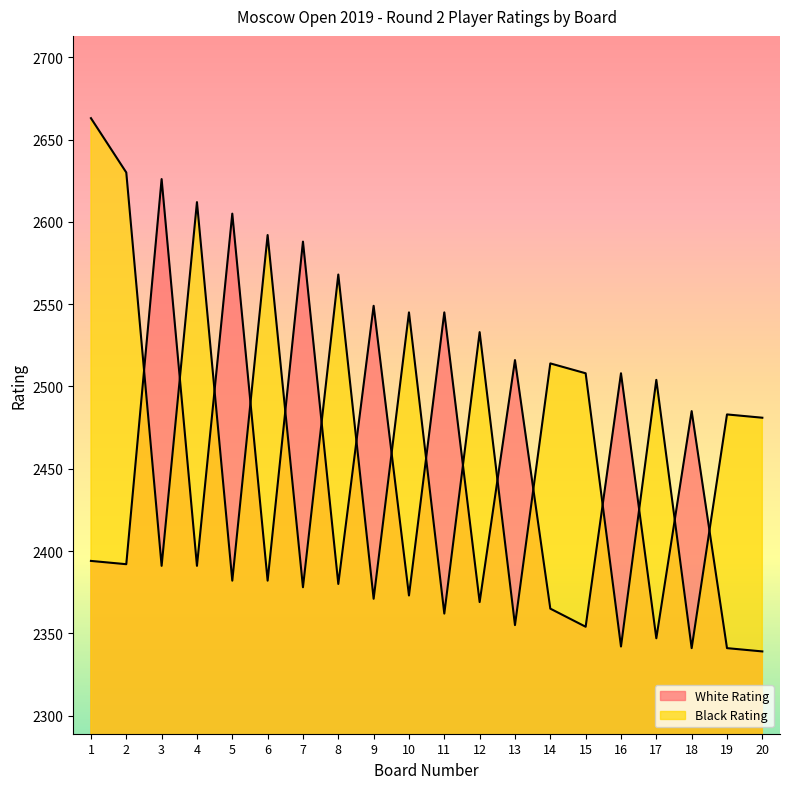

After their last crossing, which series has the higher values: White Rating or Black Rating?

Black Rating